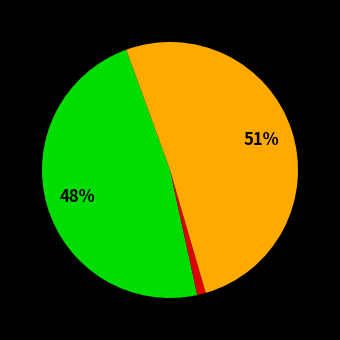

Does any single category account for the majority?

Yes